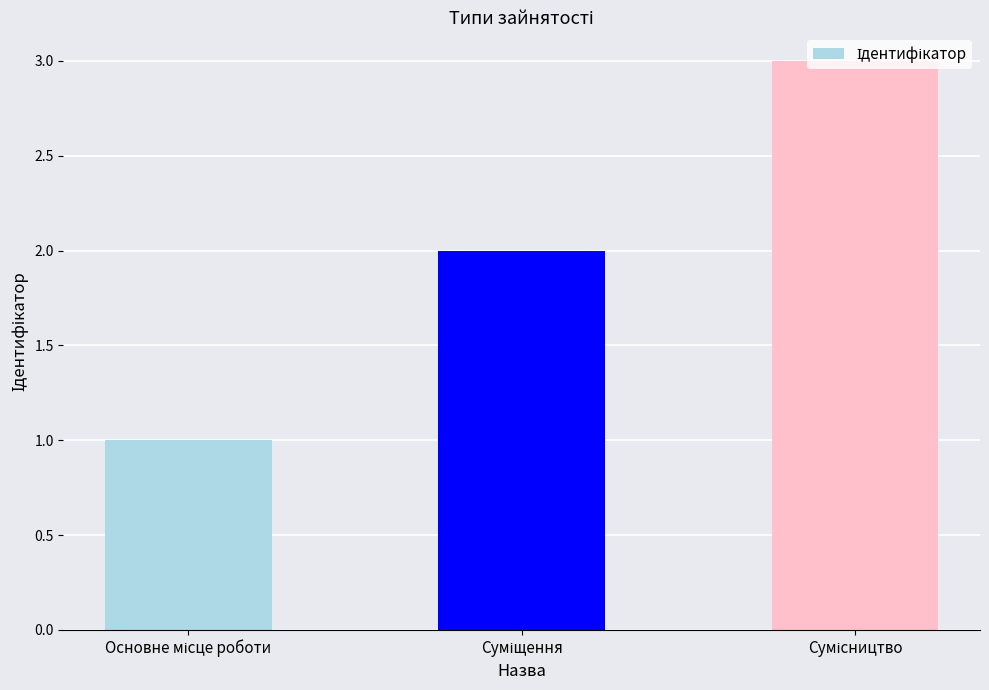

What is the sum of all values?

6